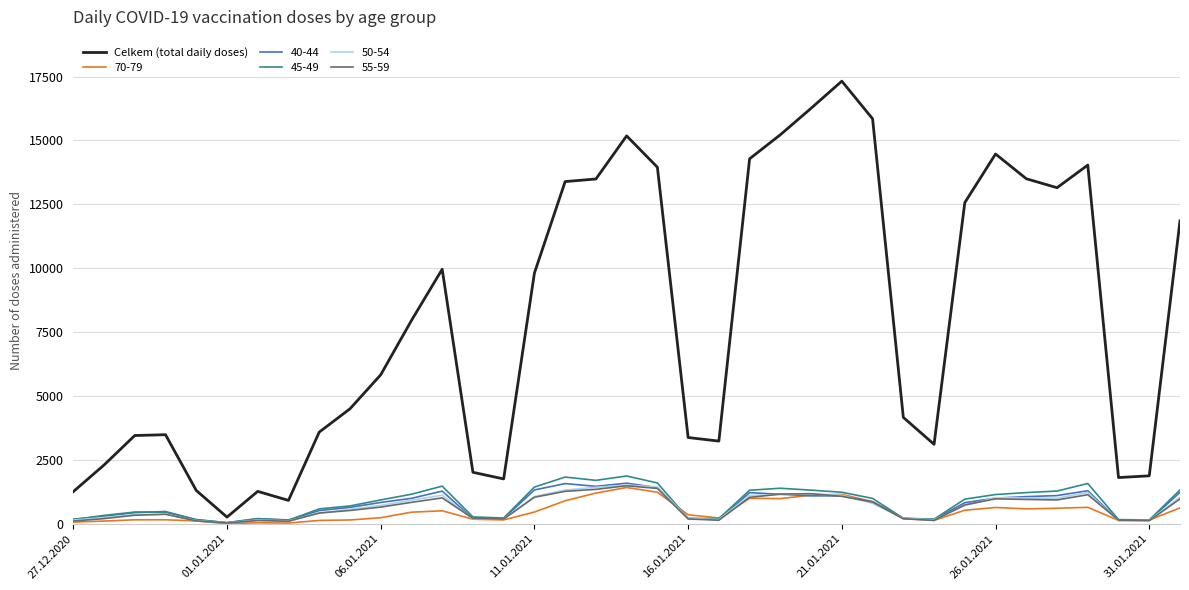

Which series has the widest spread of values?

Celkem (total daily doses)